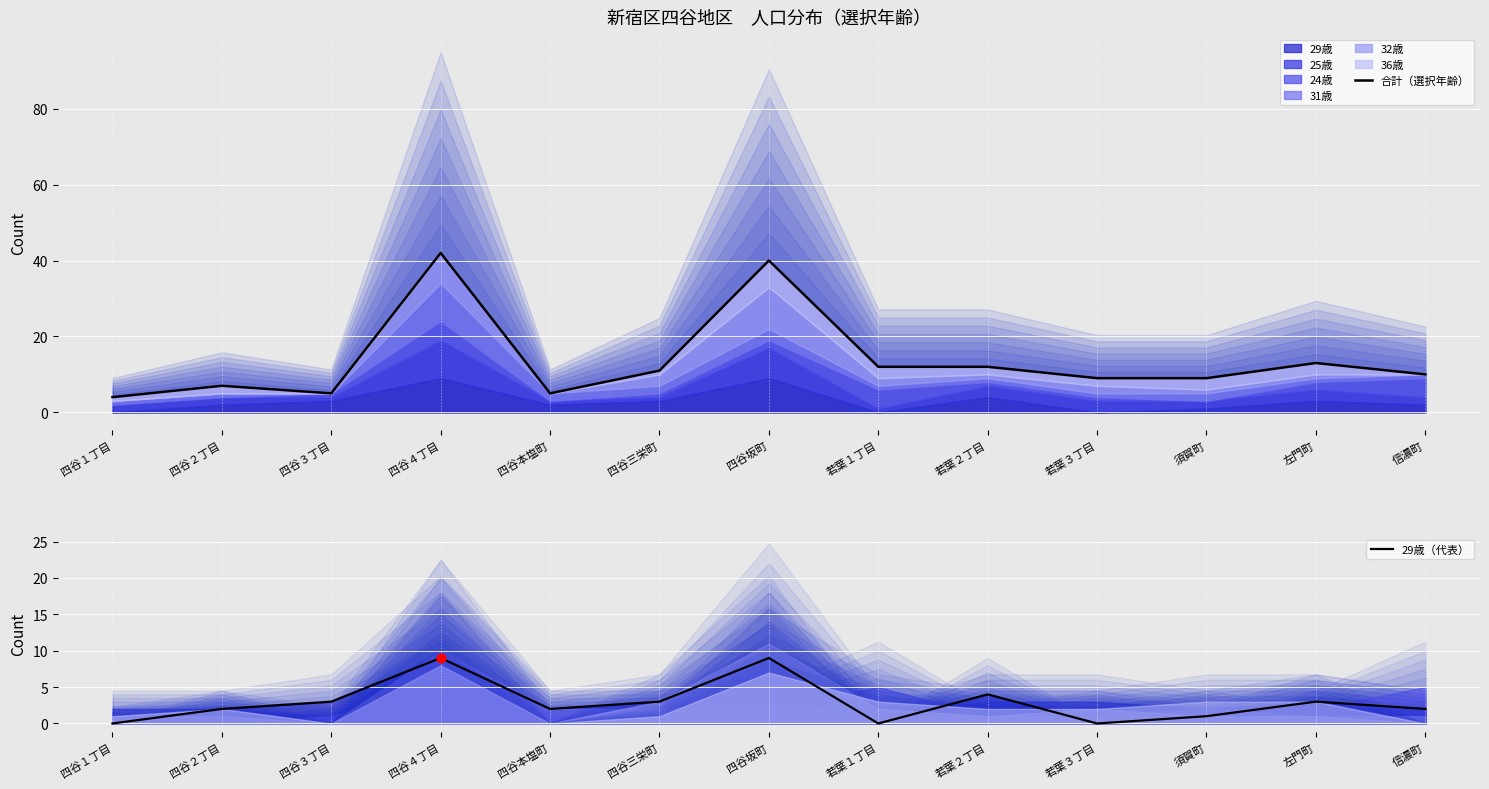

What is the total value across all series at 四谷３丁目?

8